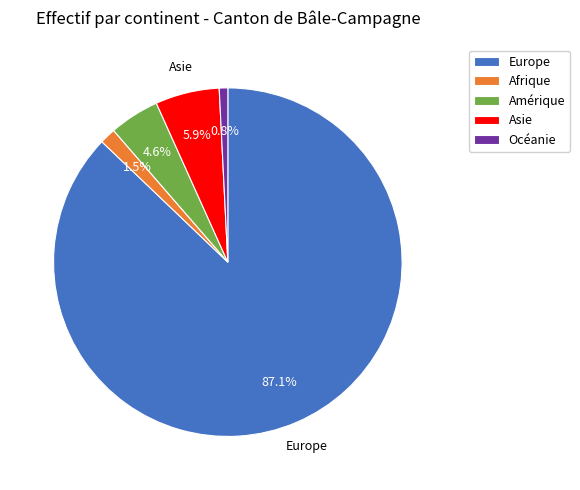

How many segments does this pie chart have?

5